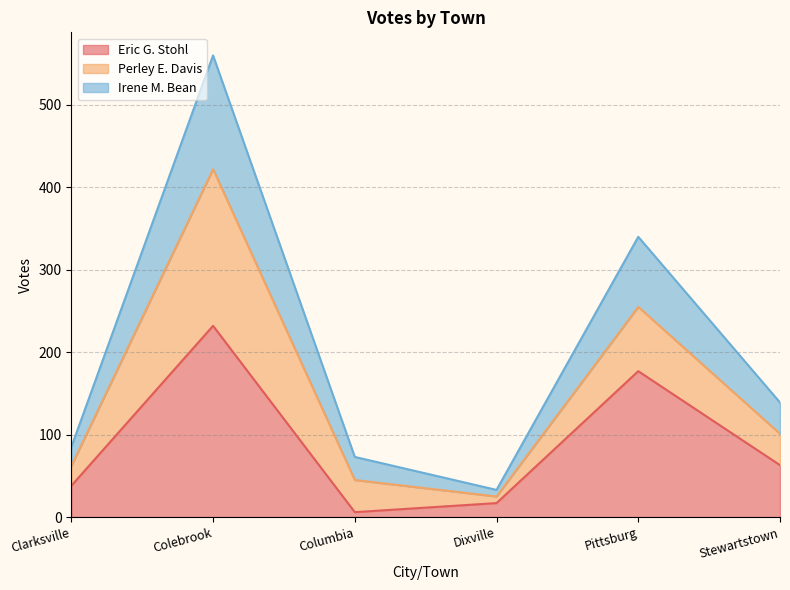

What is the total value across all series at Pittsburg?

340